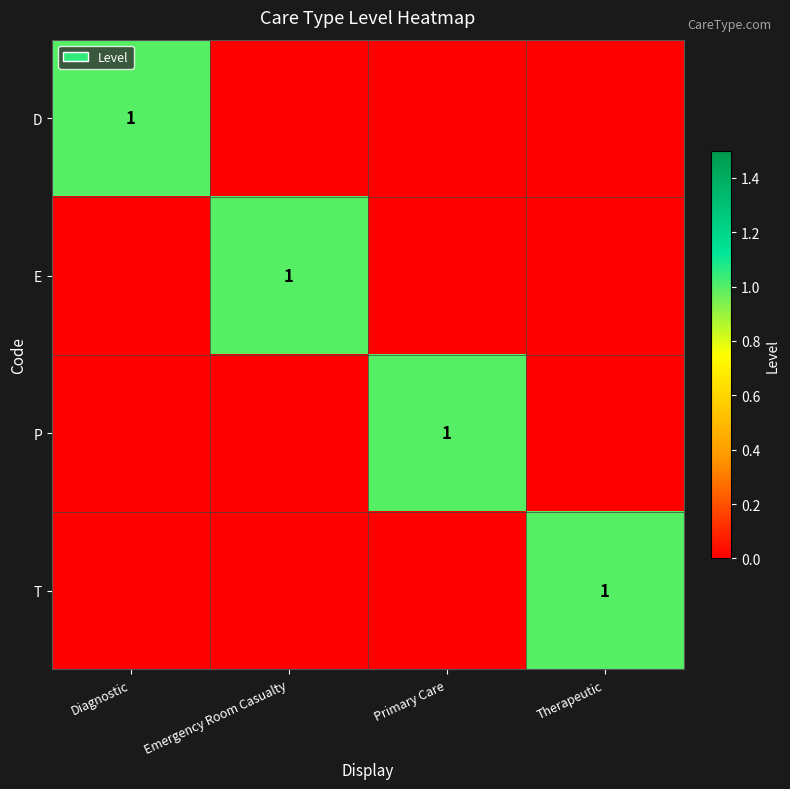

The D series shows 1 at Diagnostic. True or false?

True